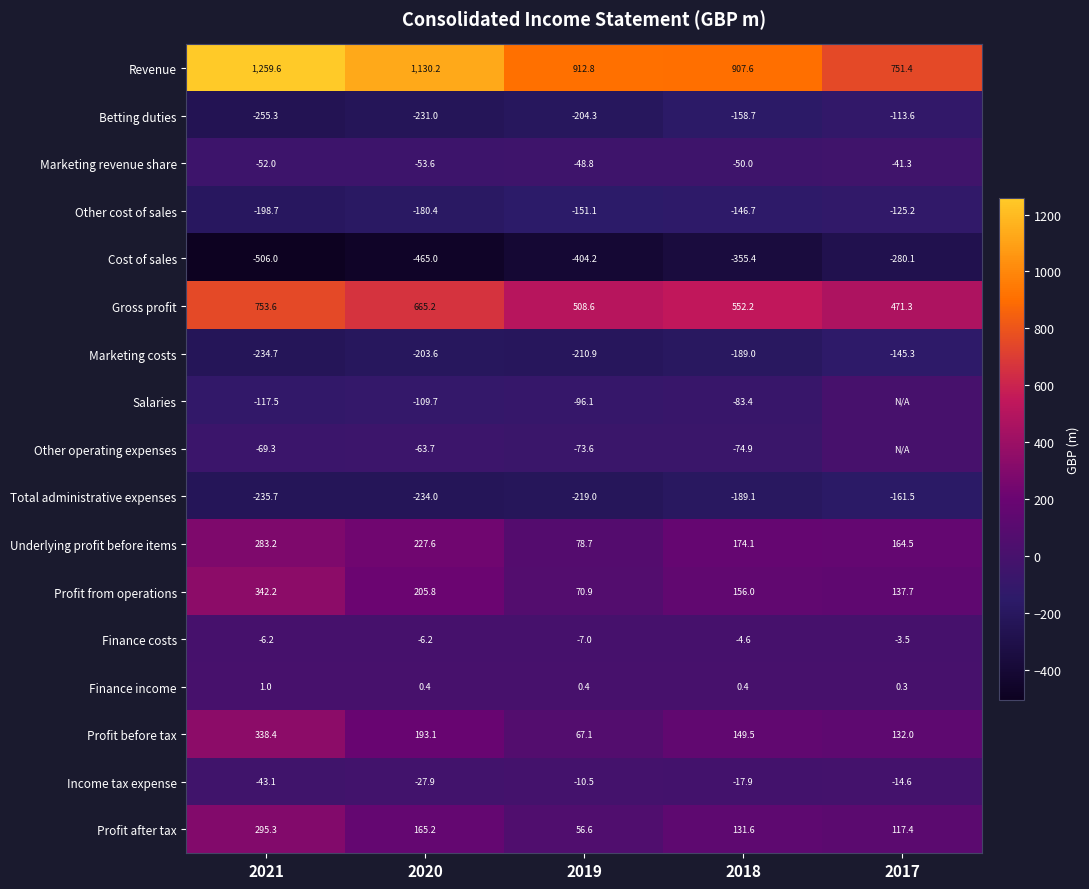

True or false: Finance income has a value of 0.4 at 2019.

True